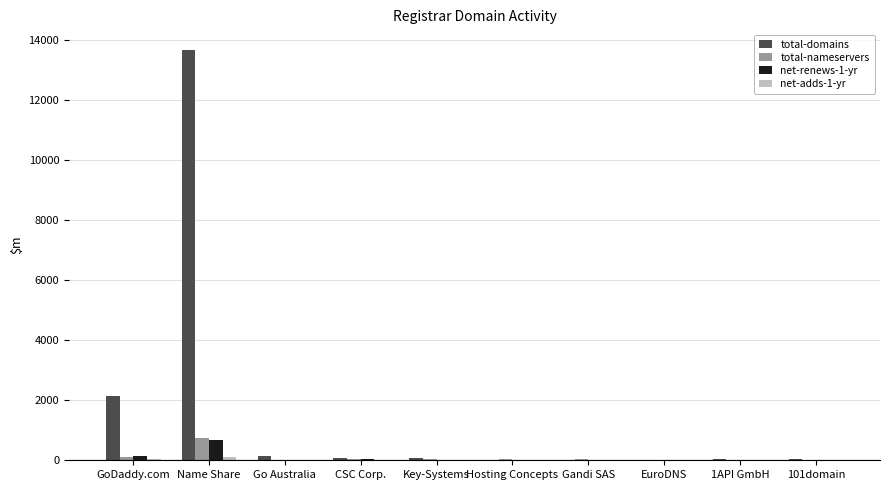

The value of net-renews-1-yr at Hosting Concepts is 0. True or false?

True